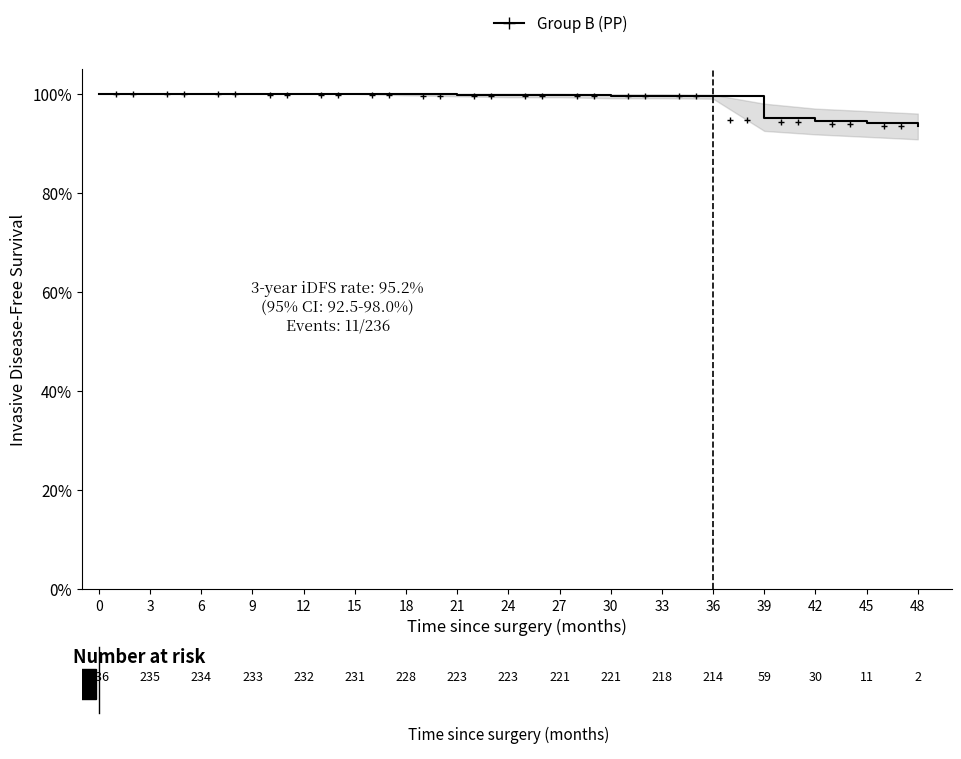

Rank the categories by value from lowest to highest.

48, 45, 42, 39, 36, 30, 33, 24, 27, 21, 18, 0, 3, 6, 9, 12, 15